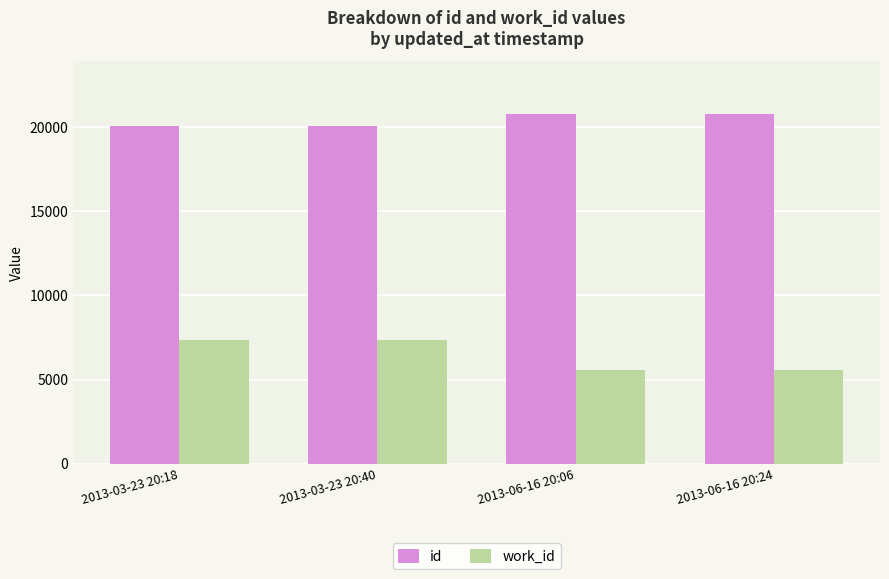

Count the number of data series in this chart.

2